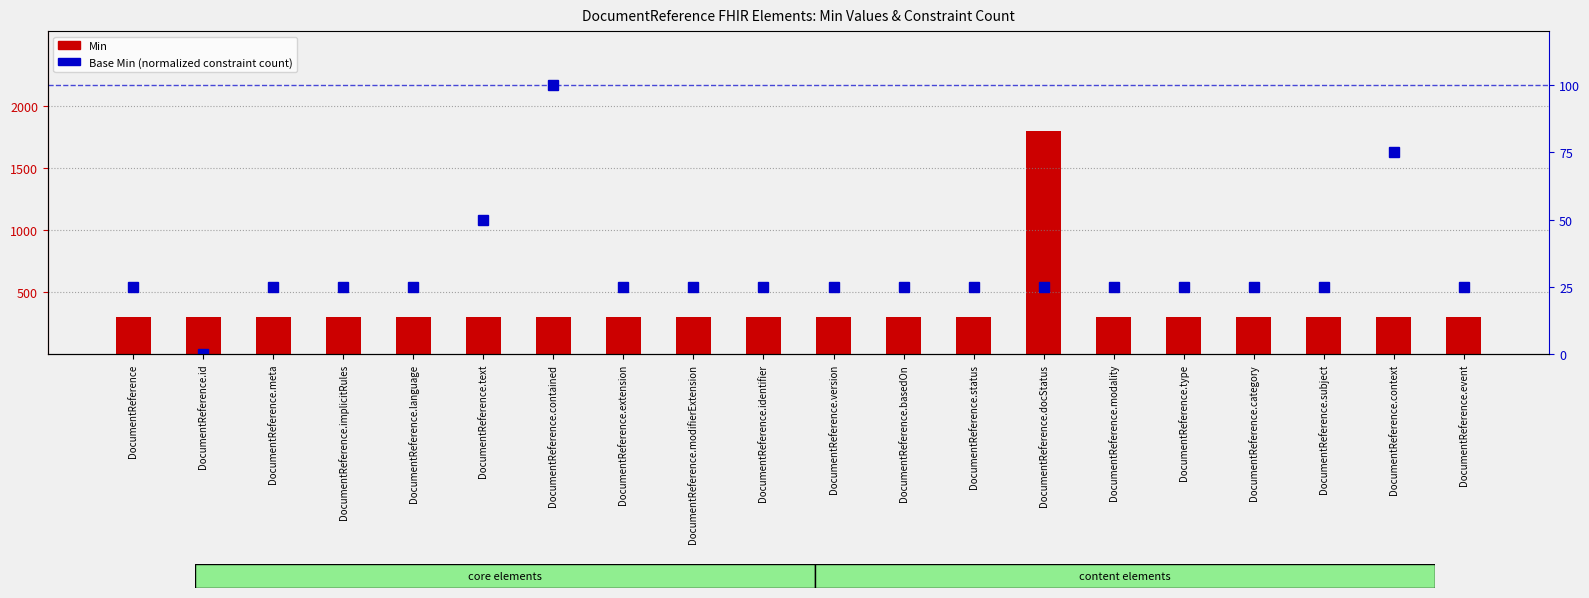

Reading right to left, what are all the values shown in this chart?

Min: 300	300	300	300	300	300	1800	300	300	300	300	300	300	300	300	300	300	300	300	300
Base Min: 25	75	25	25	25	25	25	25	25	25	25	25	25	100	50	25	25	25	0	25